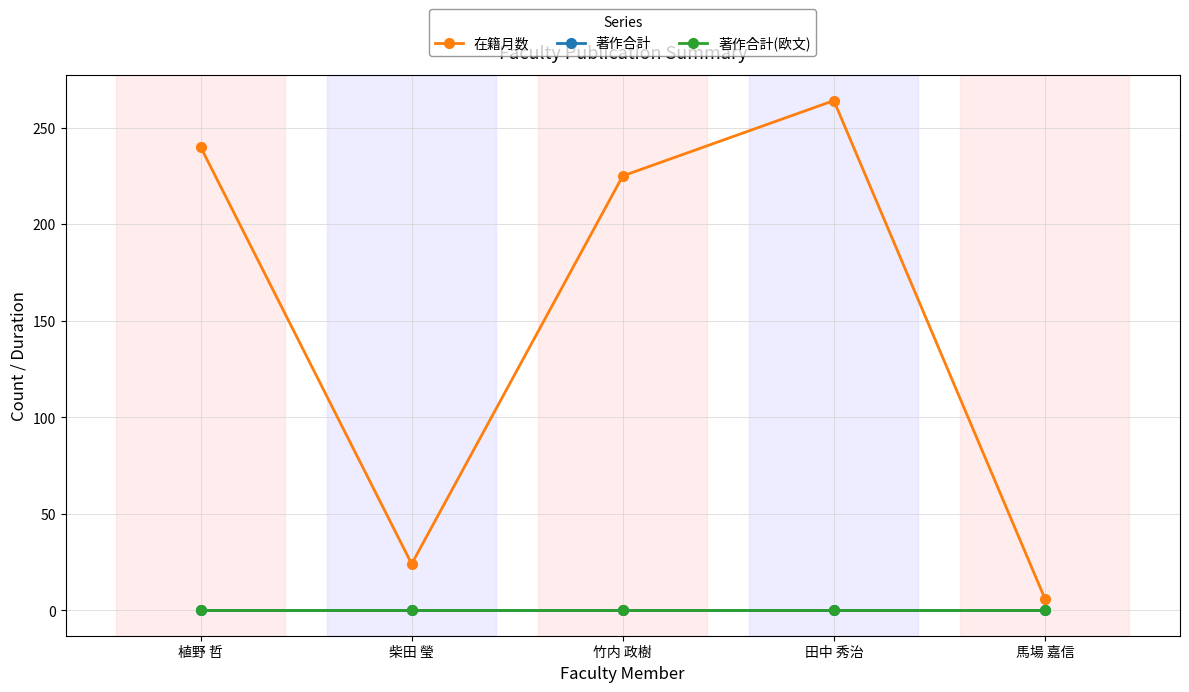

Is this an area chart (filled region under the line)?

No